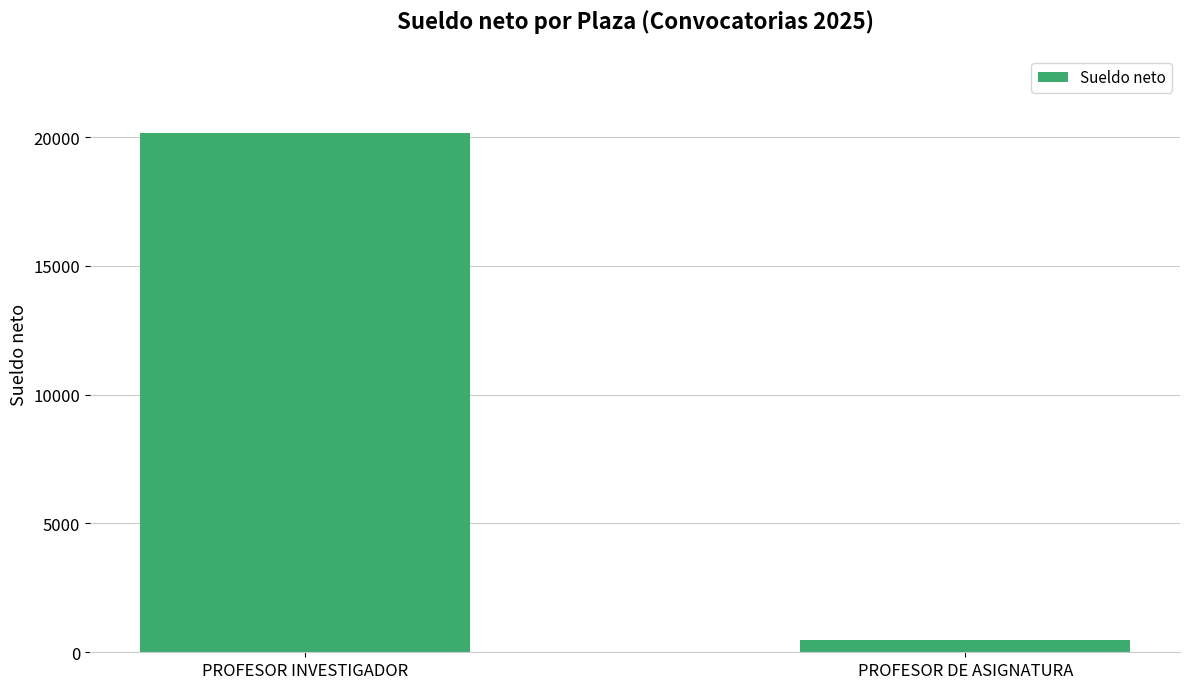

How many categories are shown in the chart?

2